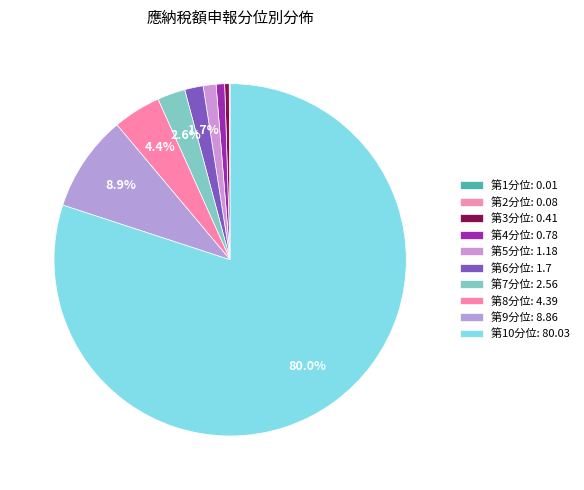

How many segments does this pie chart have?

10